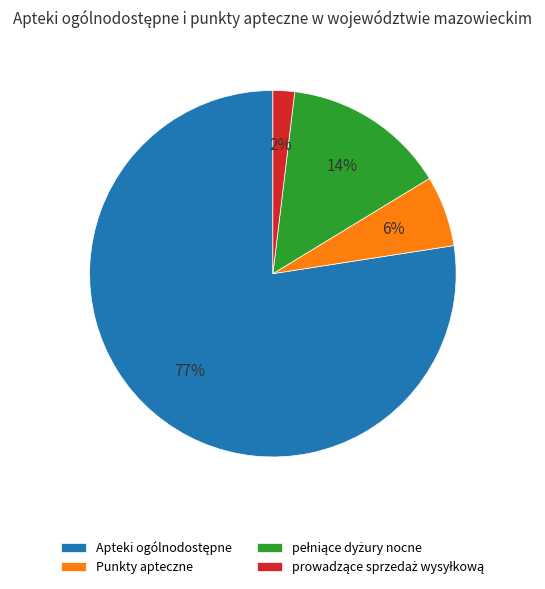

How many segments does this pie chart have?

4